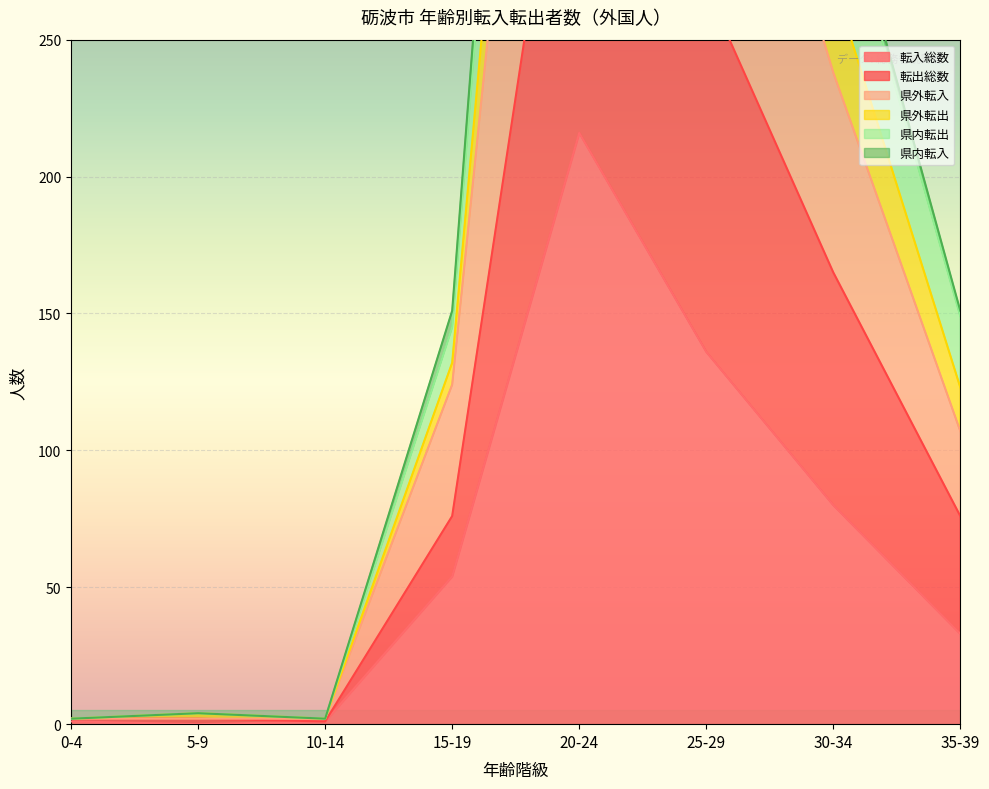

Where does the 転入総数 series first go above 54?

20-24